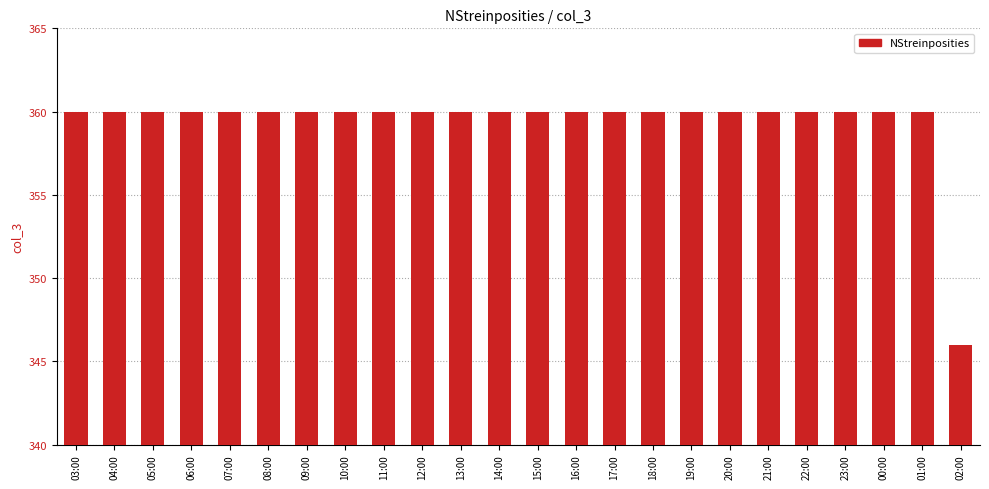

What is the ratio of the value at 00:00 to the value at 22:00?

1.0